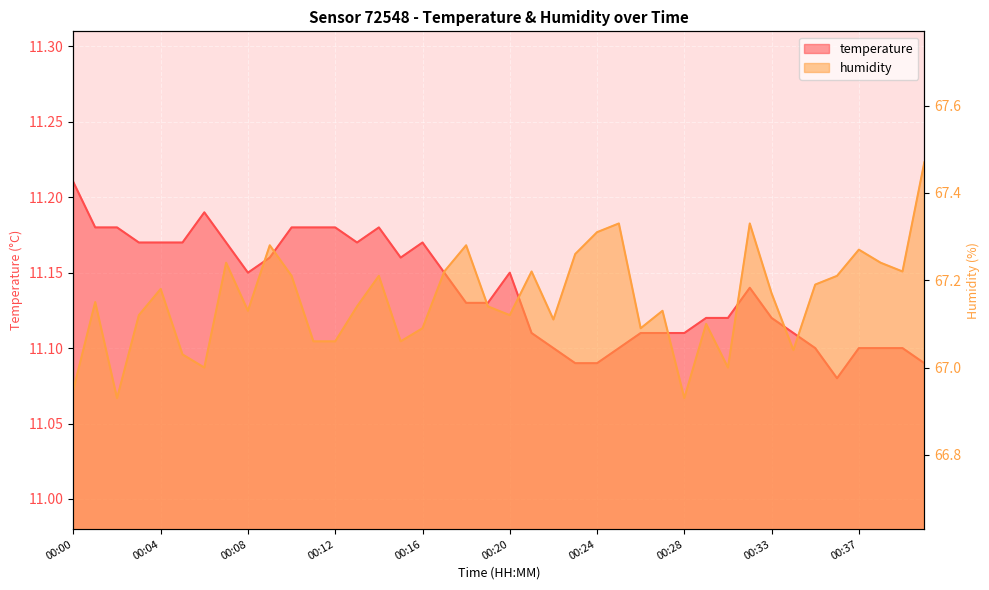

At which label is temperature closest to 11?

00:36